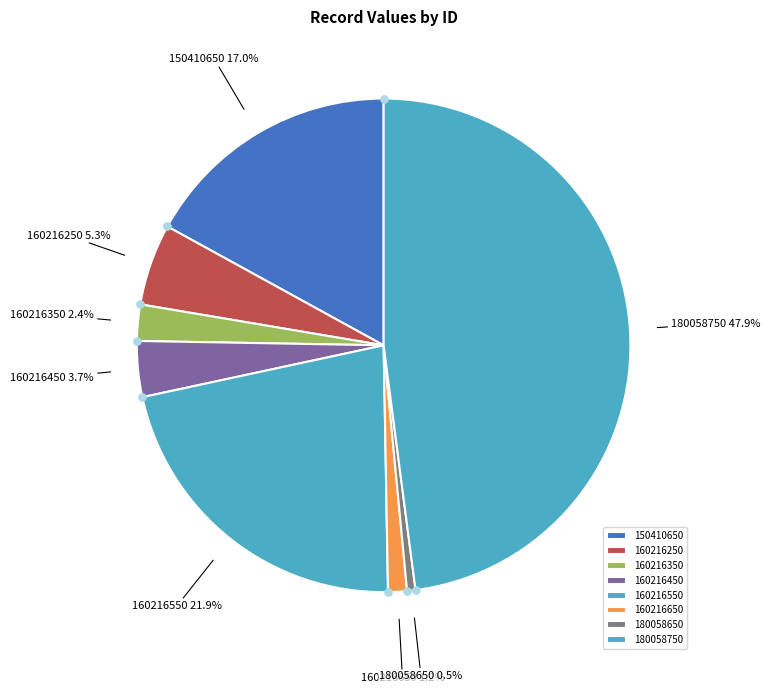

Which category has the biggest portion of the pie?

180058750